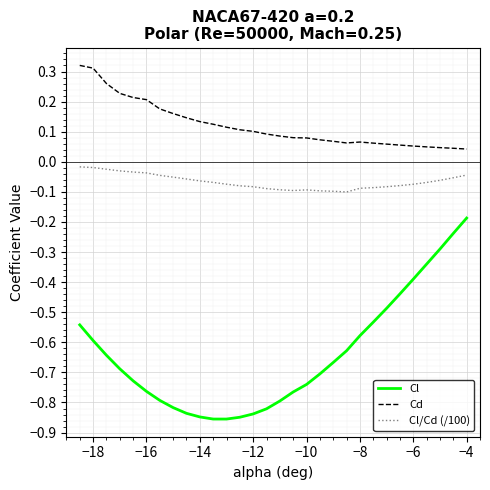

What is the difference between the maximum and minimum values in the Cl series?

0.7